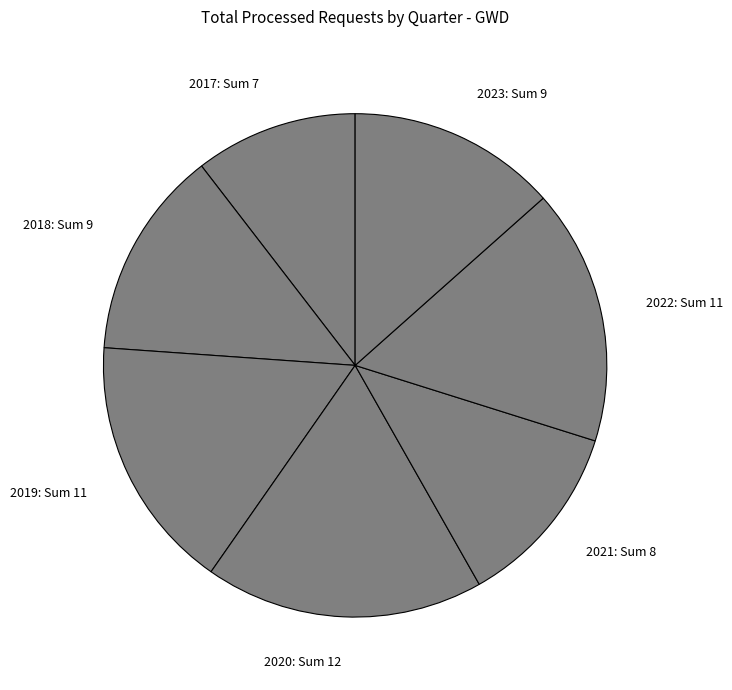

Is there a majority slice in this chart?

No